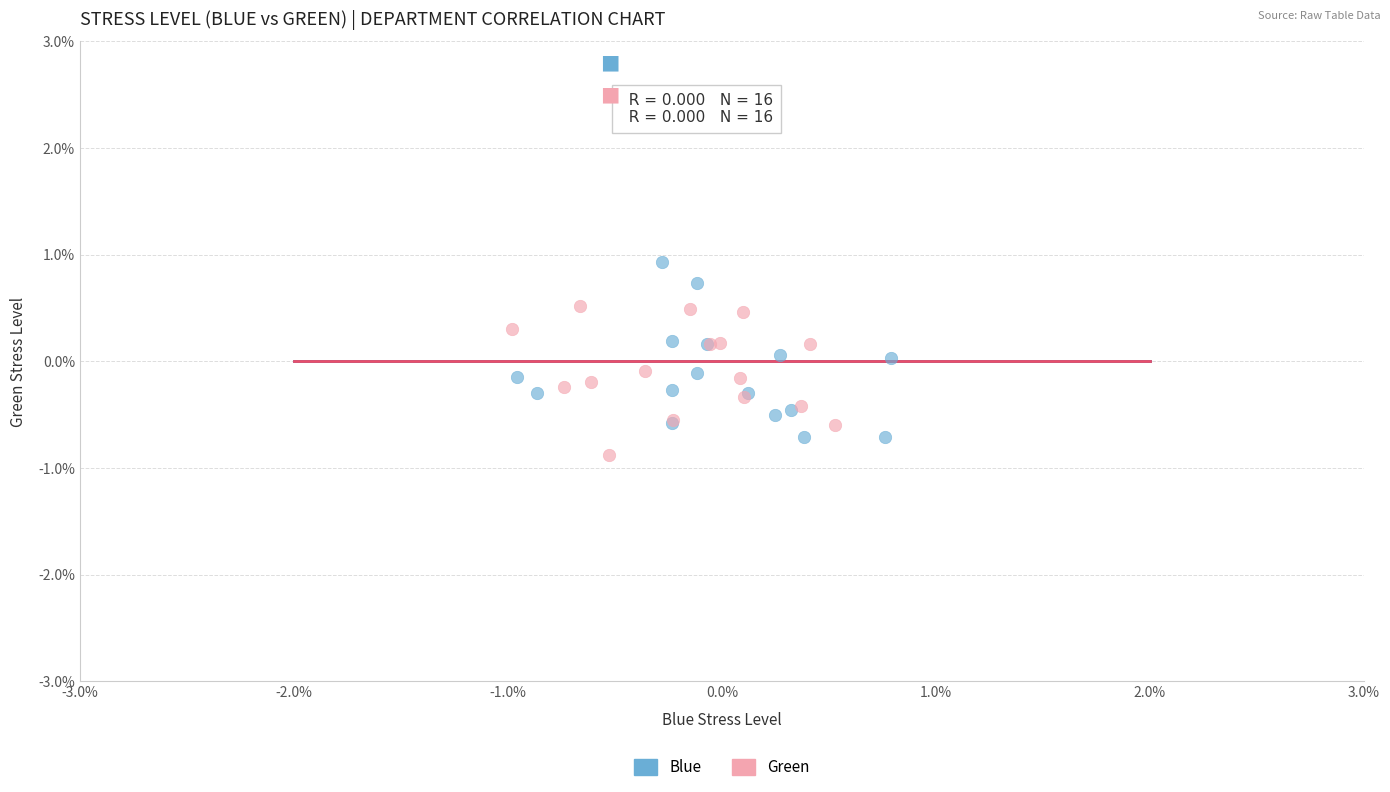

Which series reaches the minimum Y coordinate?

Green